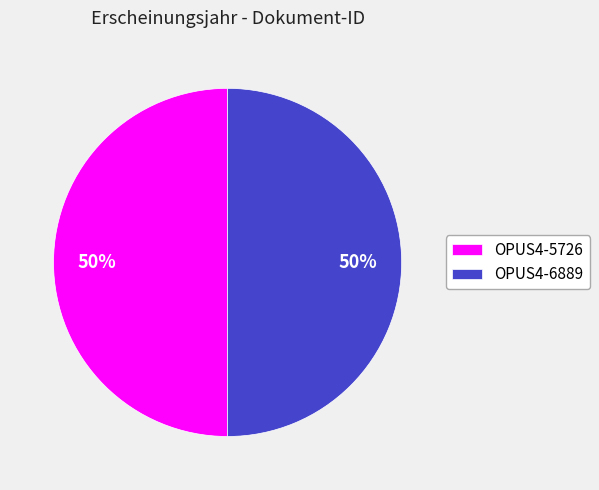

Approximately how many times larger is the value at OPUS4-6889 compared to OPUS4-5726?

1.0